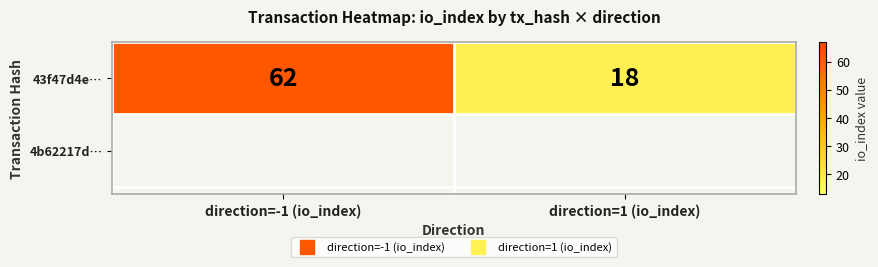

The chart shows a value of 18 at direction=1 (io_index). True or false?

True